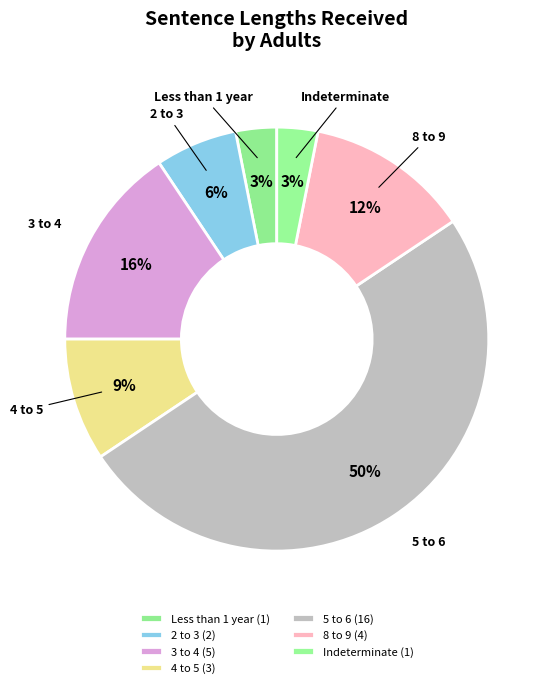

Which has a higher value, 8 to 9 or 3 to 4?

3 to 4